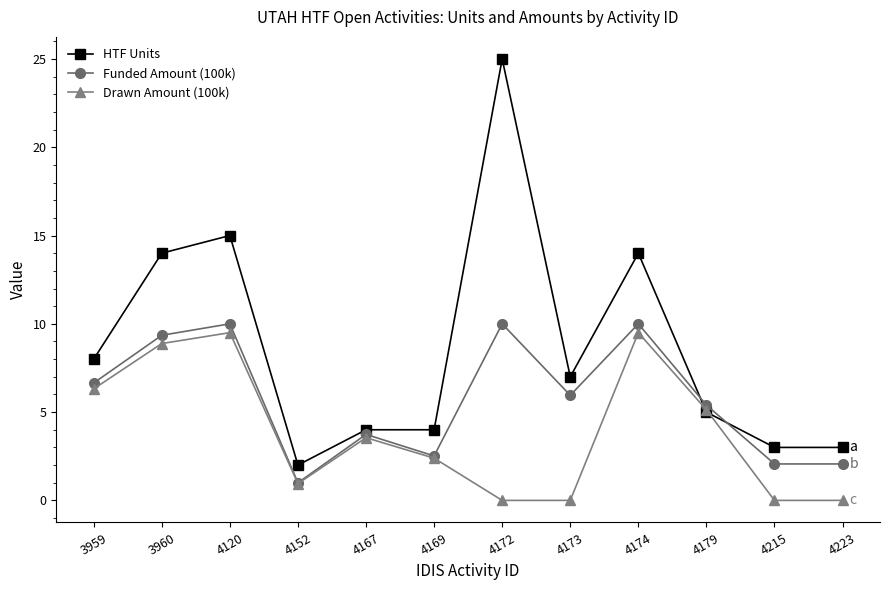

What are all the series names shown in the legend?

HTF Units, Funded Amount (100k), Drawn Amount (100k)